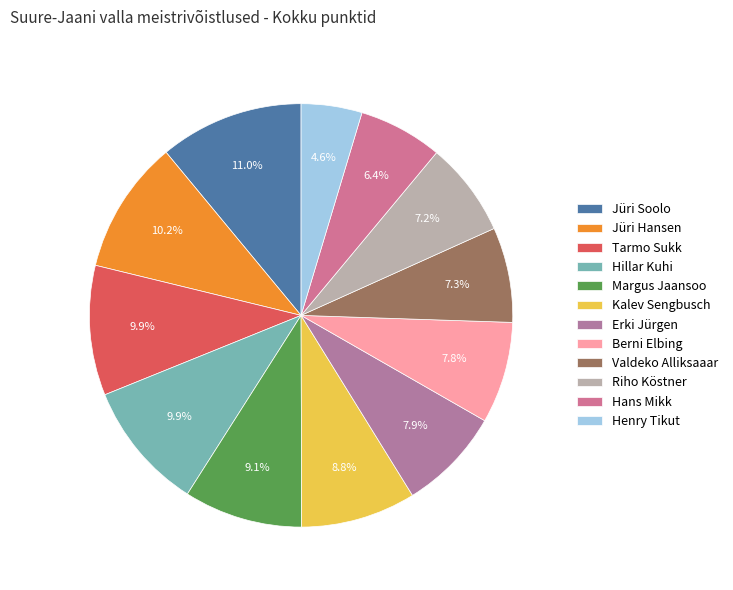

What is the largest slice in the pie chart?

Jüri Soolo